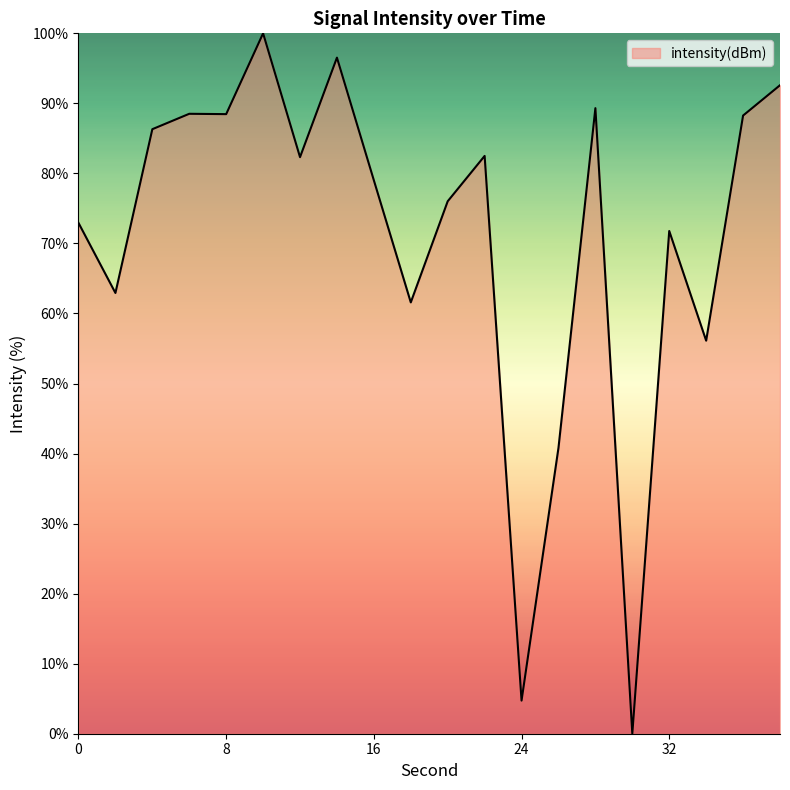

What is the greatest value displayed?

100.0